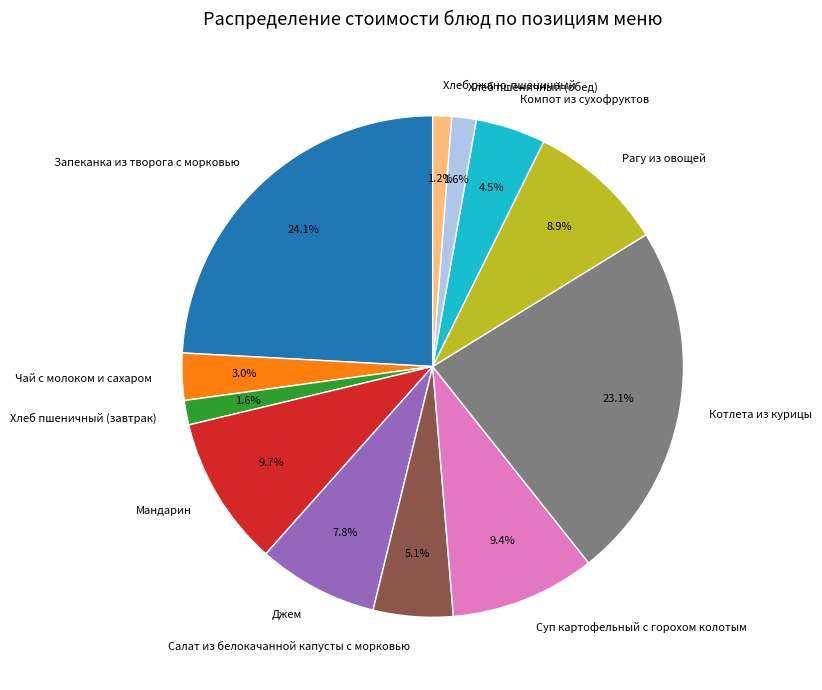

How many slices are in this pie chart?

12